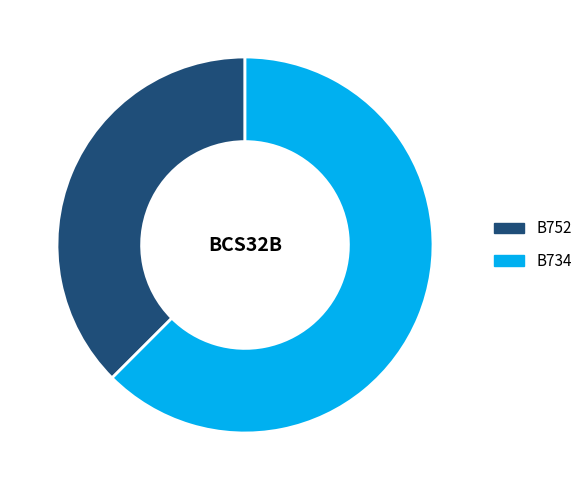

Is the sum of B734 and B752 greater than half?

Yes